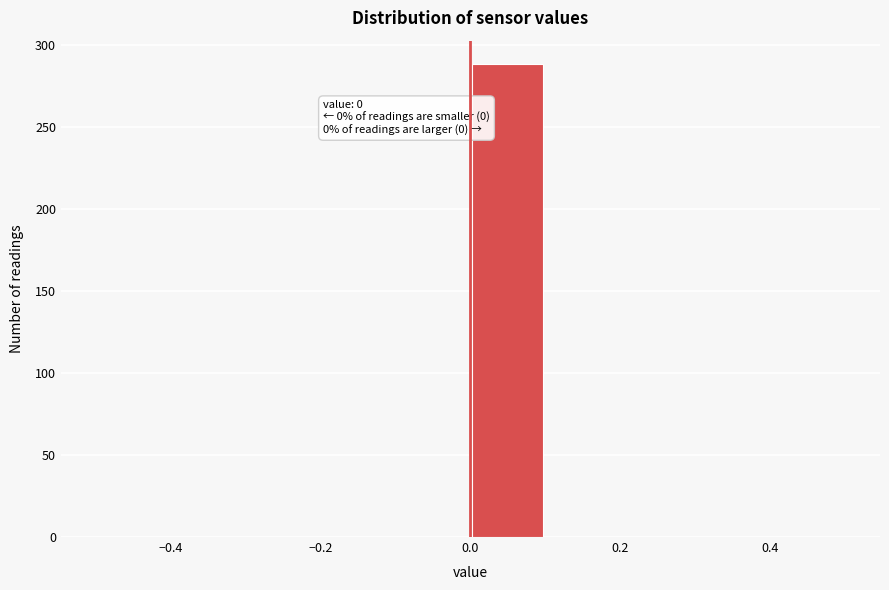

Over which range of the x-axis is the bar tallest?

0.0 to 0.1